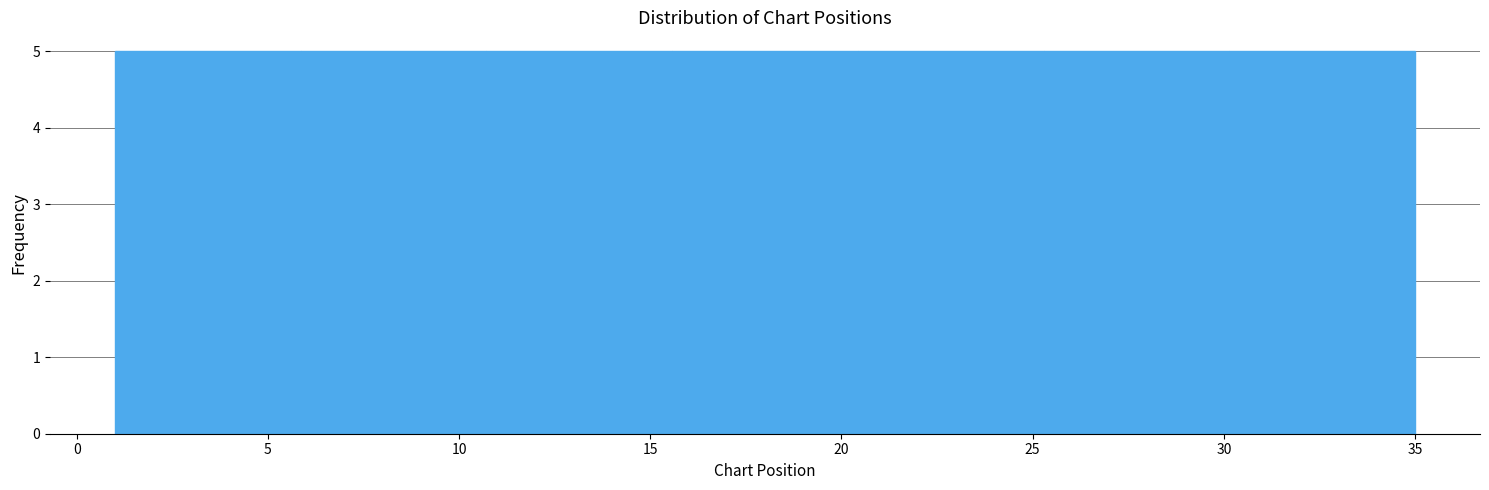

What is the height of the bar covering 15.5 to 20.5 on the x-axis? Neither the bar edges nor the heights are printed on the chart, so give them approximately, as read against the axes.

5